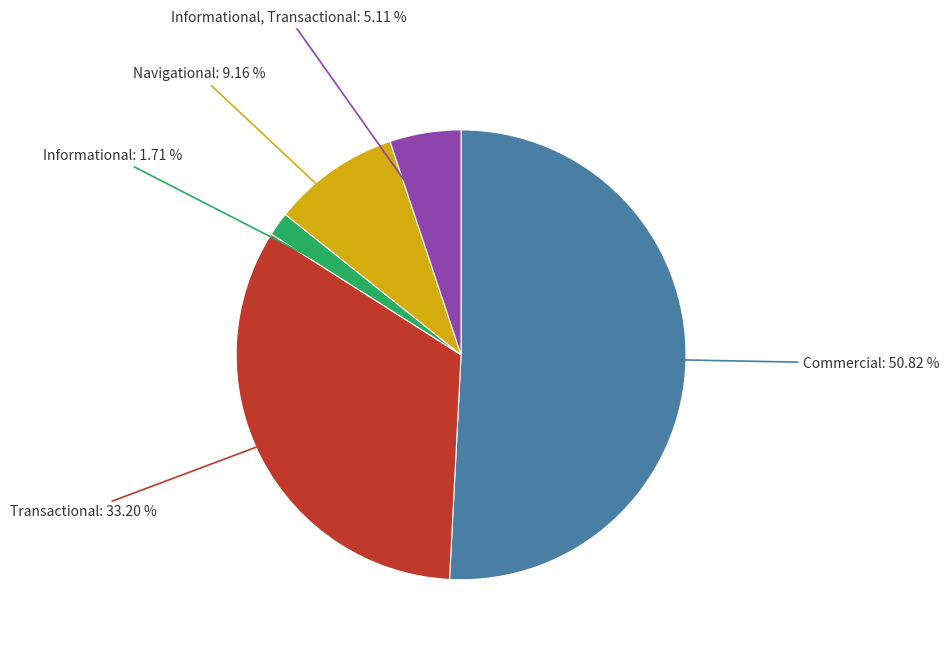

To the nearest percent, what is the difference between the largest and smallest slice percentages?

49%